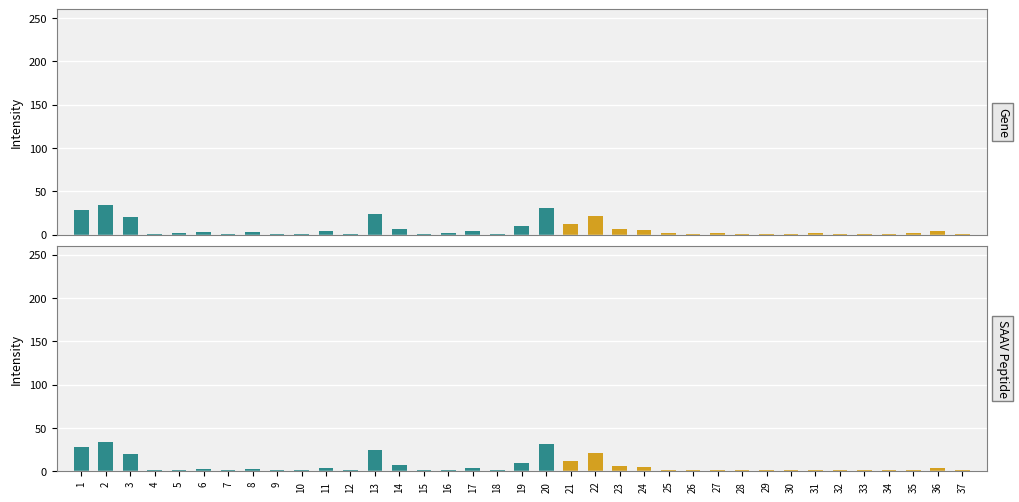

At how many categories does at least one series exceed 20?

5